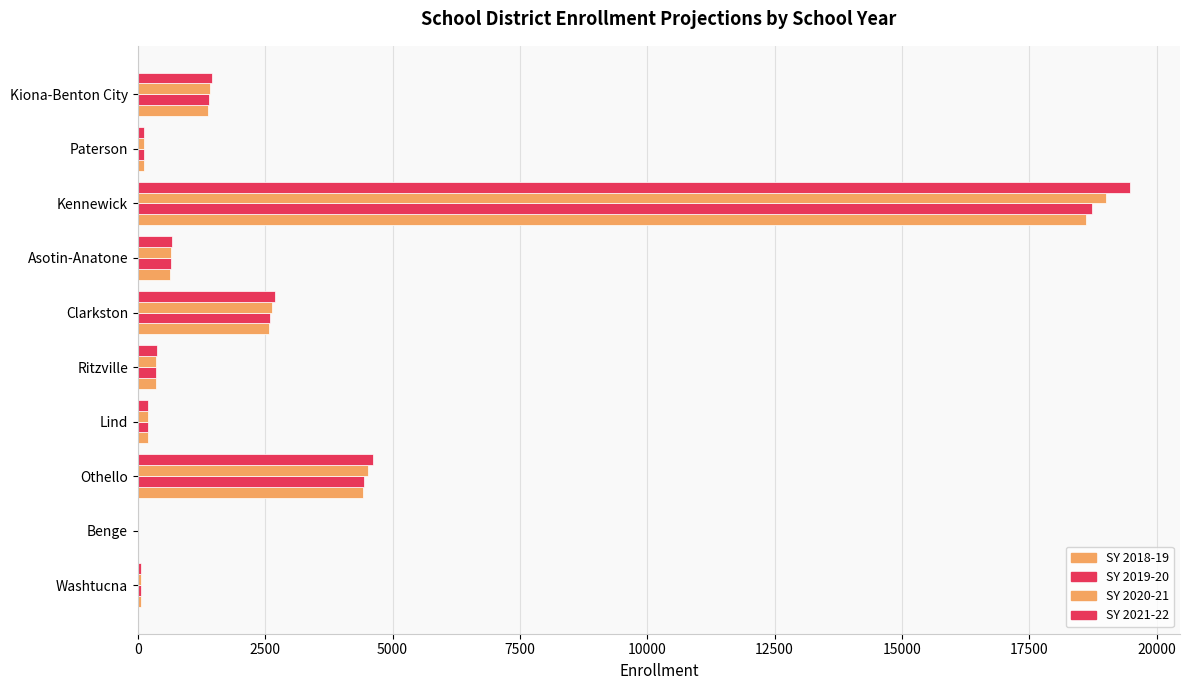

Count the number of data series in this chart.

4